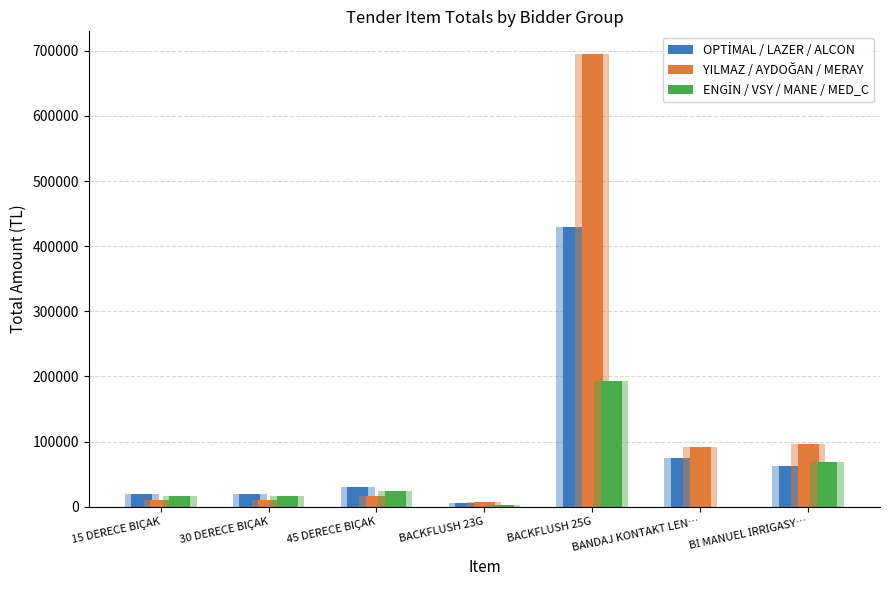

What position from the right is BACKFLUSH 23G?

4